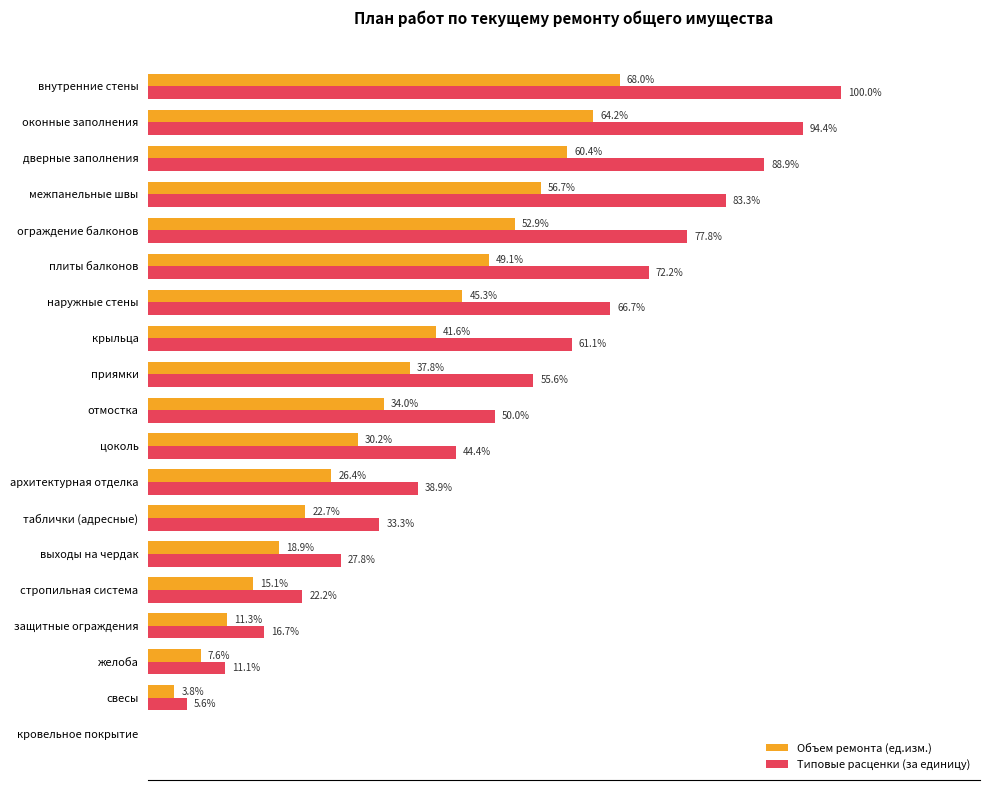

Which series changed the most between приямки and наружные стены?

Типовые расценки (за единицу)